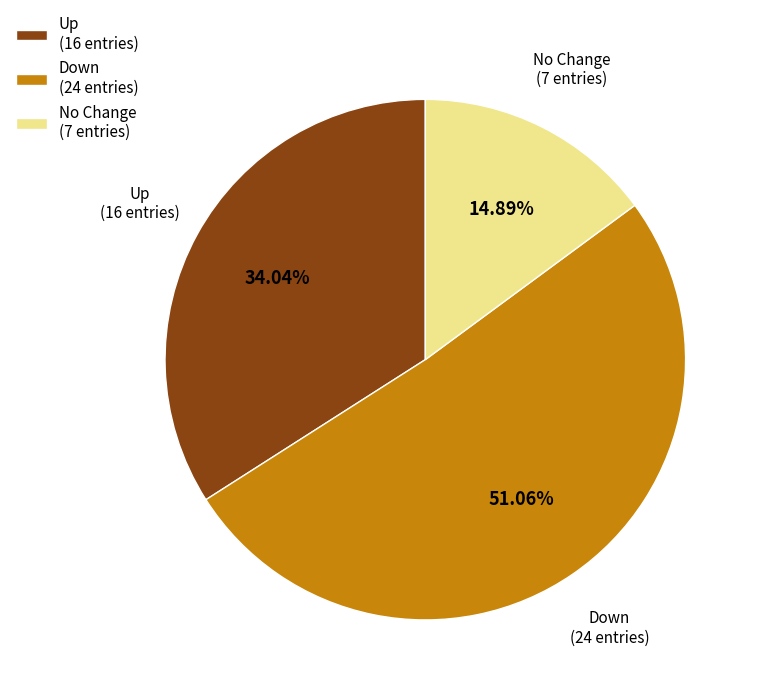

What is the smallest slice in the pie chart?

No Change (7 entries)